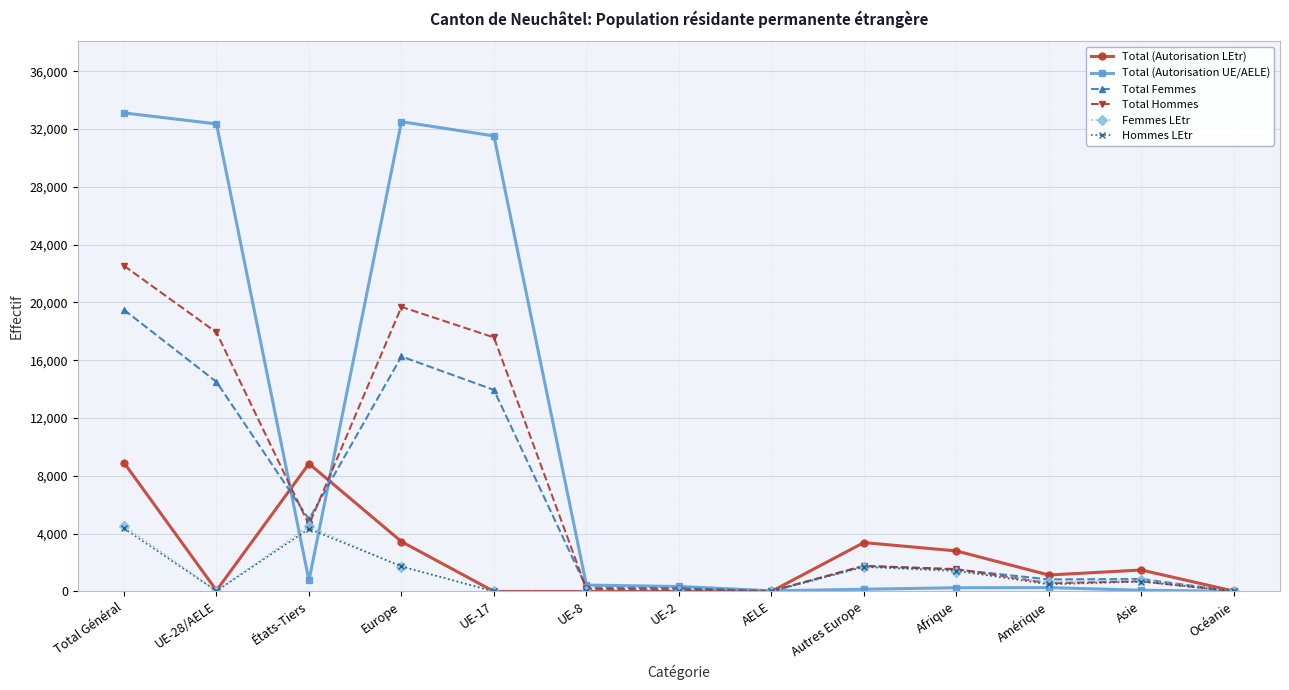

True or false: Total Hommes has a value of 4613 at États-Tiers.

True